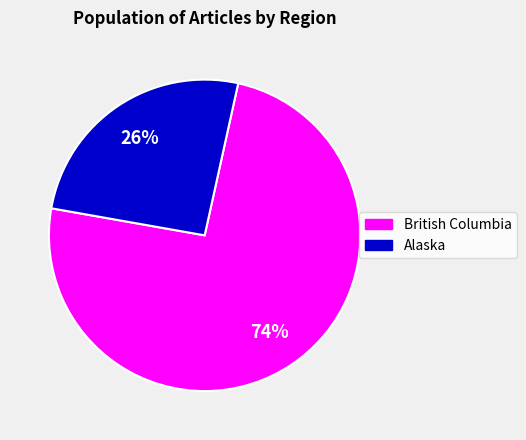

To the nearest percent, what is the average slice percentage?

50%